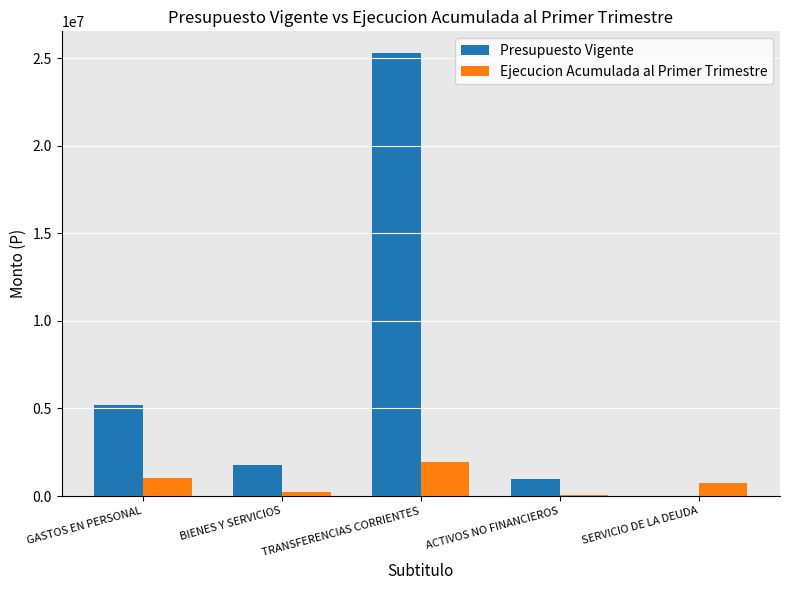

Which series changed the most between GASTOS EN PERSONAL and BIENES Y SERVICIOS?

Presupuesto Vigente